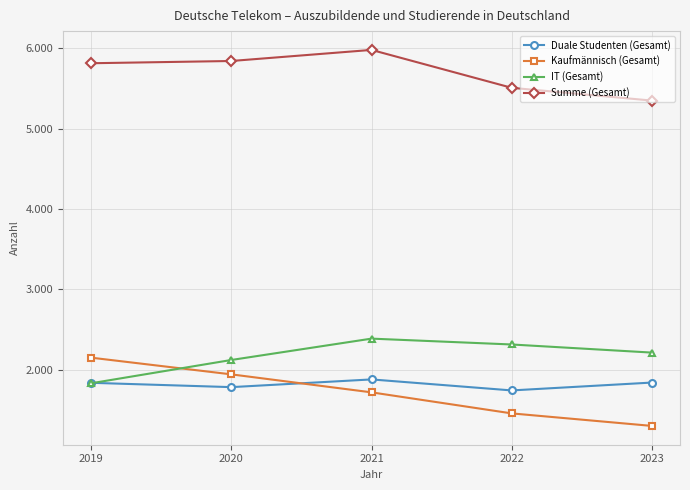

True or false: IT (Gesamt) and Summe (Gesamt) cross at least once.

False